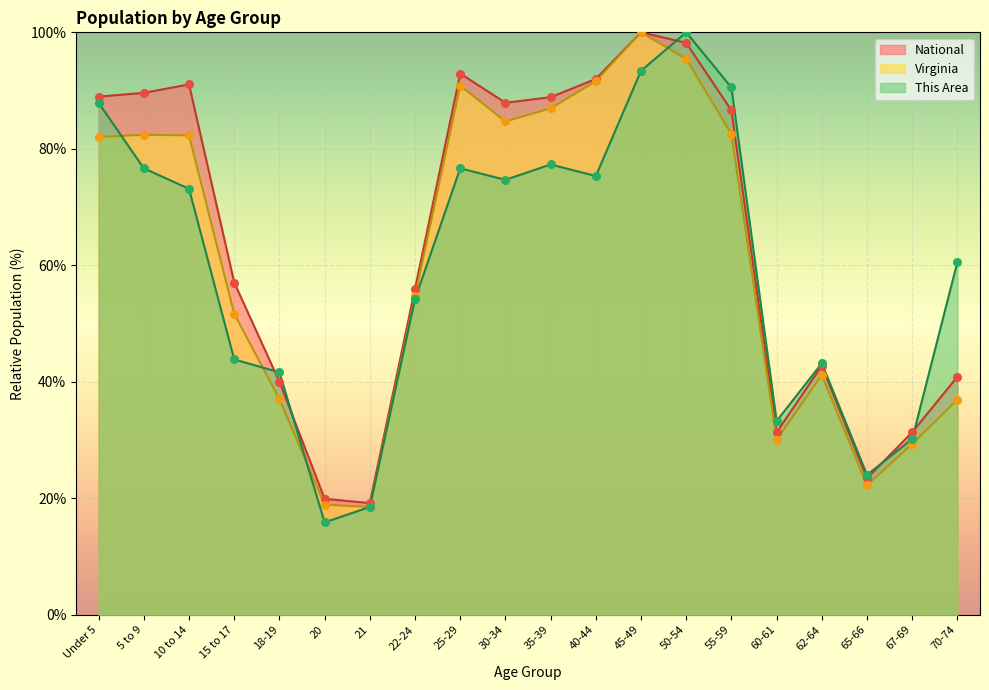

At which category is the sum across all series the highest?

50-54